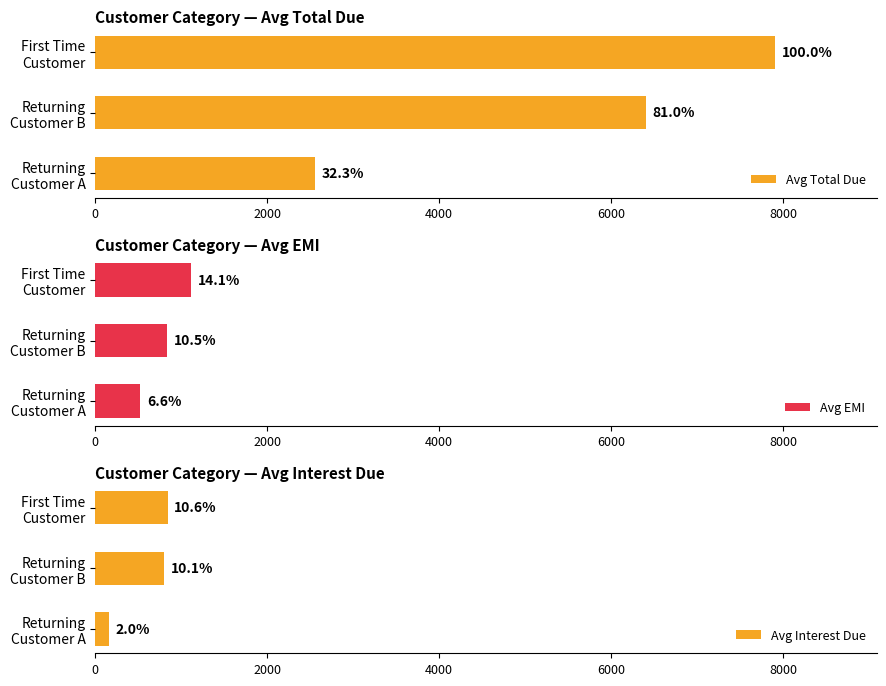

How many data points does each series have?

3